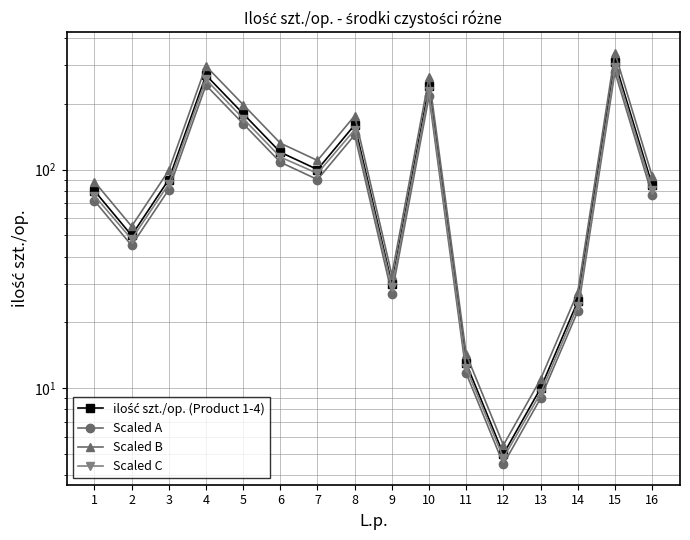

Rank the series at 9 from lowest to highest value.

Scaled A, Scaled C, ilość szt./op. (Product 1-4), Scaled B